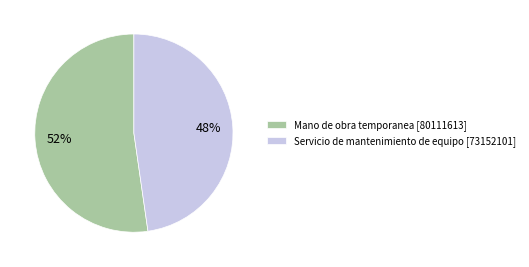

How many slices are in this pie chart?

2